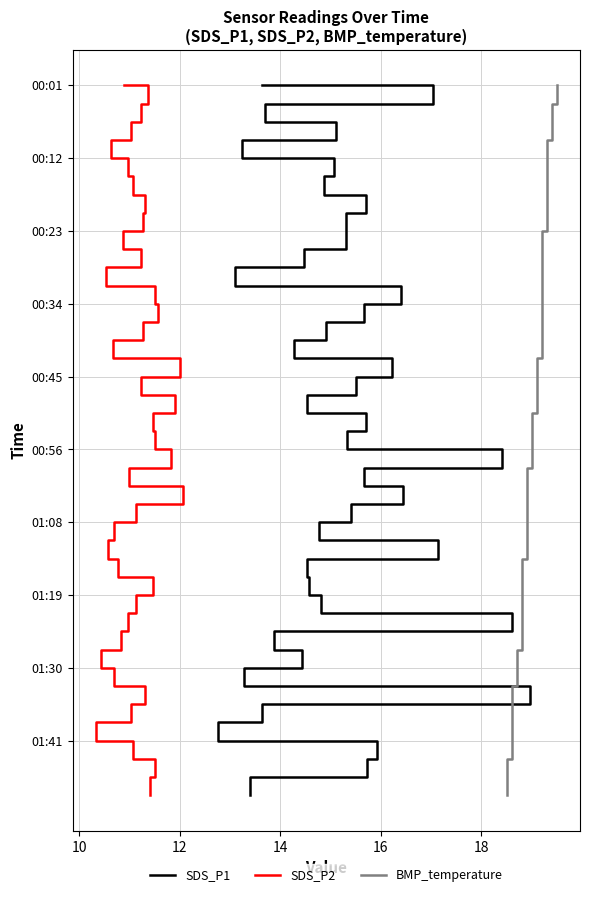

How many categories are shown in the chart?

40